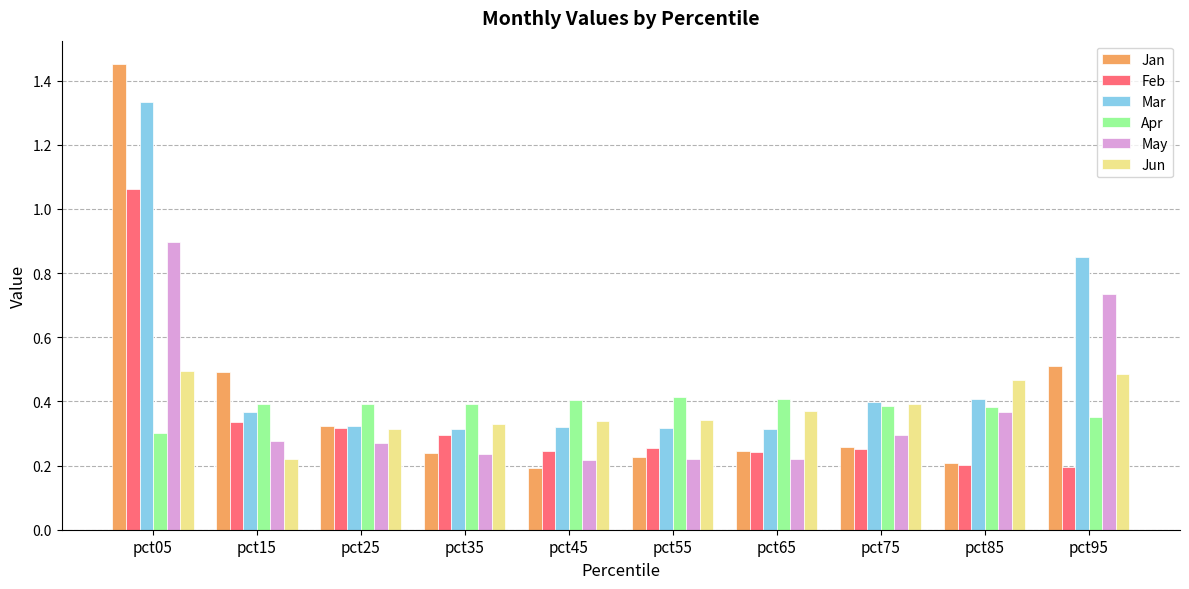

At which category is the sum across all series the highest?

pct05